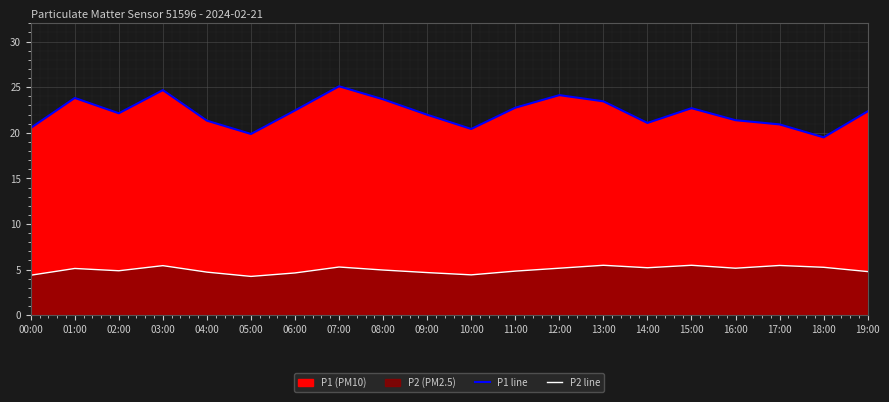

At how many categories does at least one series exceed 11?

20